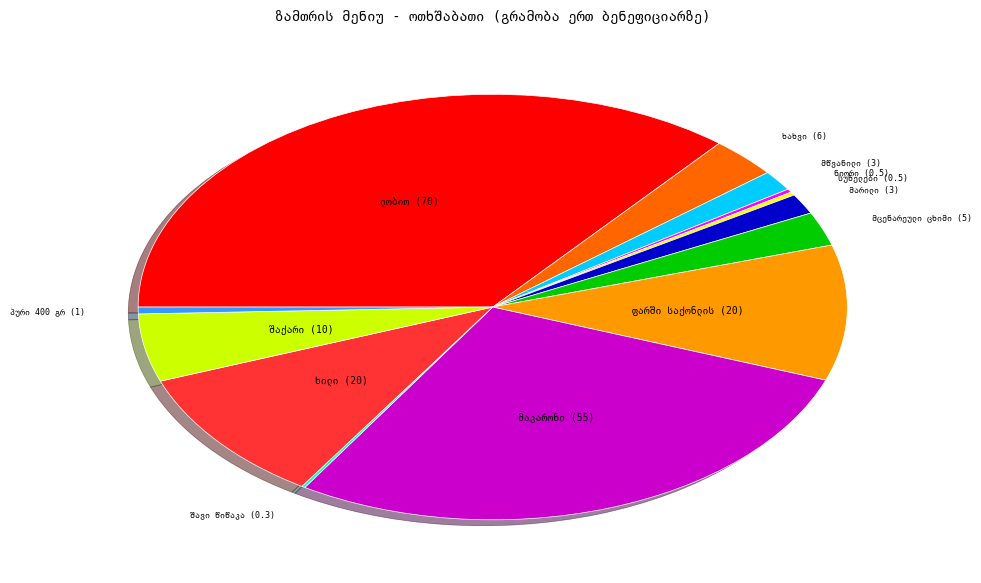

Does any single category account for the majority?

No